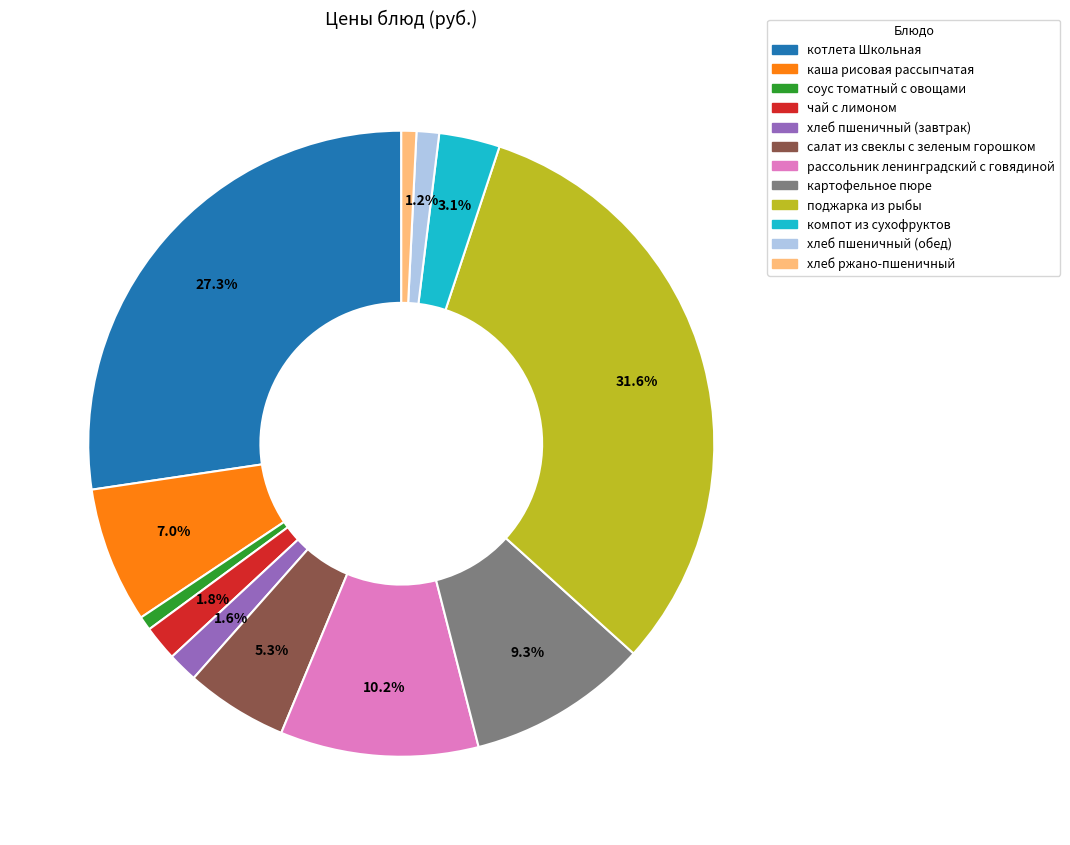

Is the sum of рассольник ленинградский с говядиной and чай с лимоном greater than half?

No